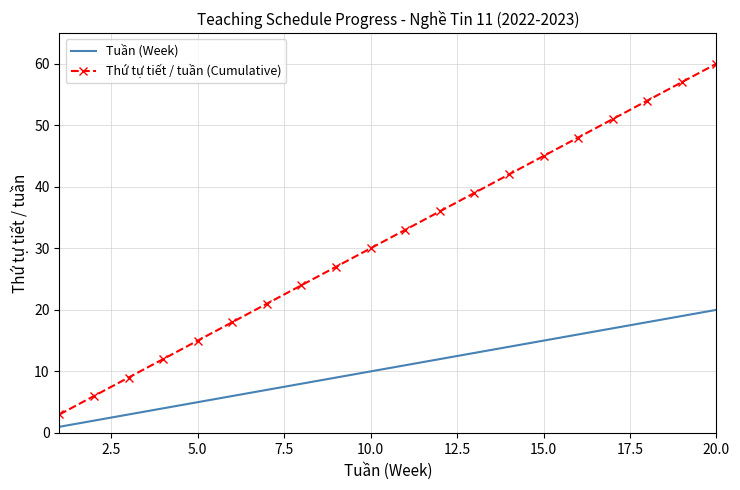

True or false: Thứ tự tiết / tuần (Cumulative) and Tuần (Week) cross at least once.

False